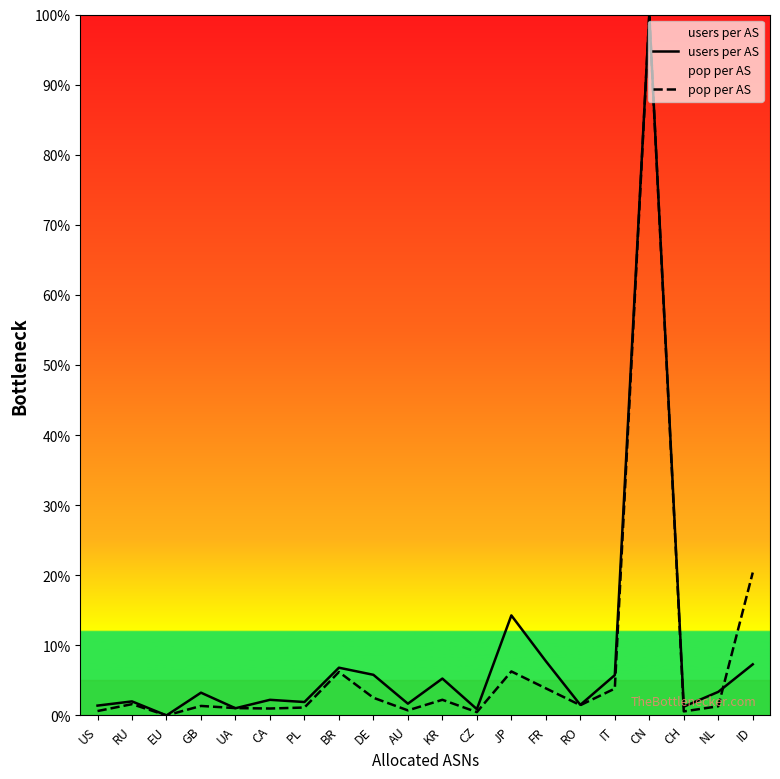

Which series changed the most between CA and ID?

pop per AS